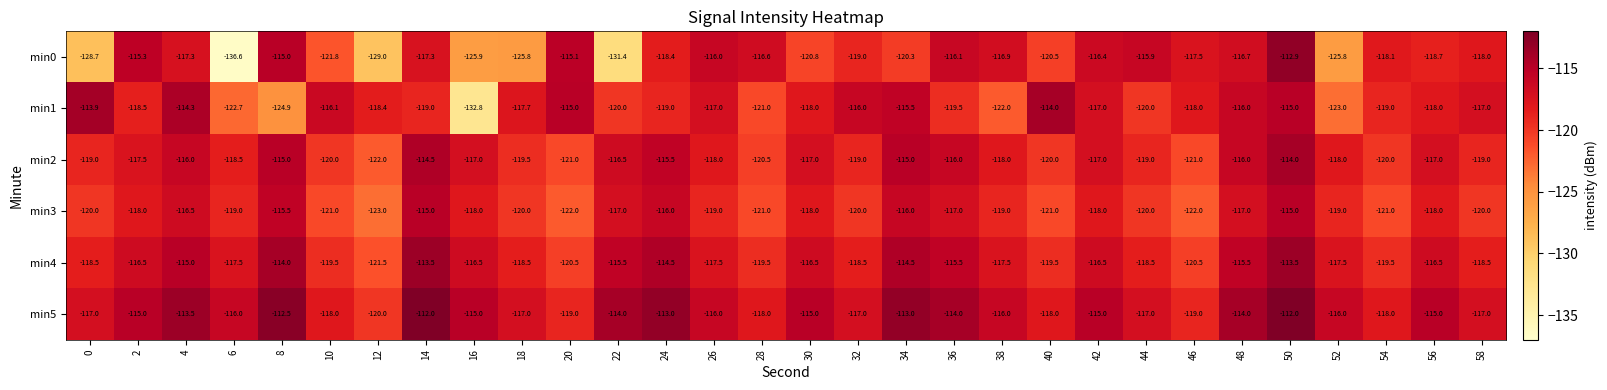

At which label is min5 closest to -116?

6